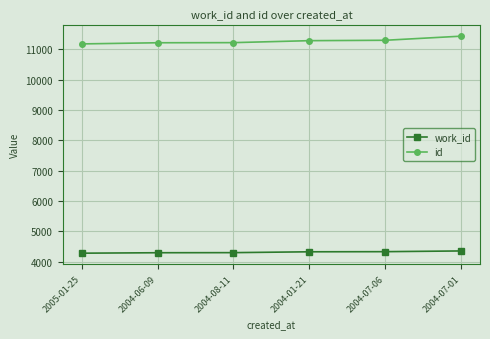

True or false: work_id has more than 2 points higher than both neighbors.

False